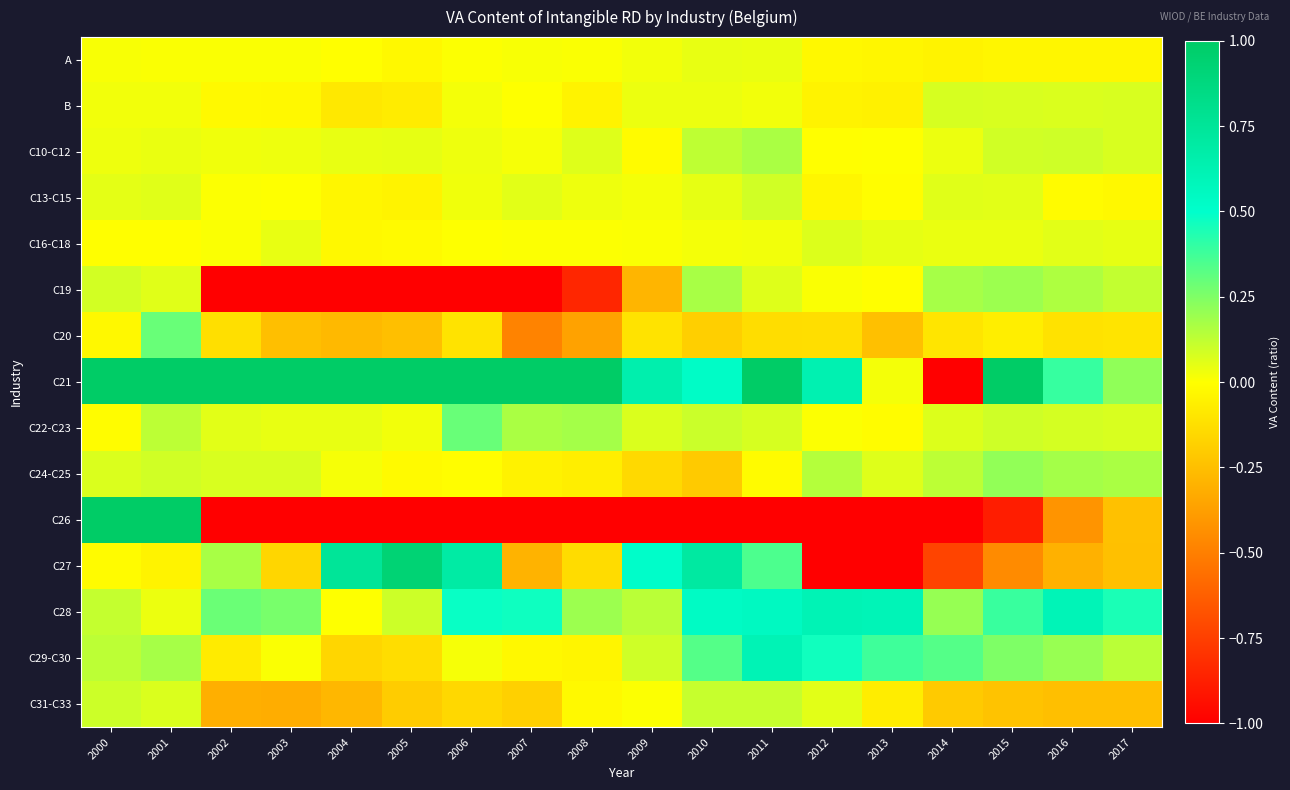

Which category has the lowest value across all series?

2009